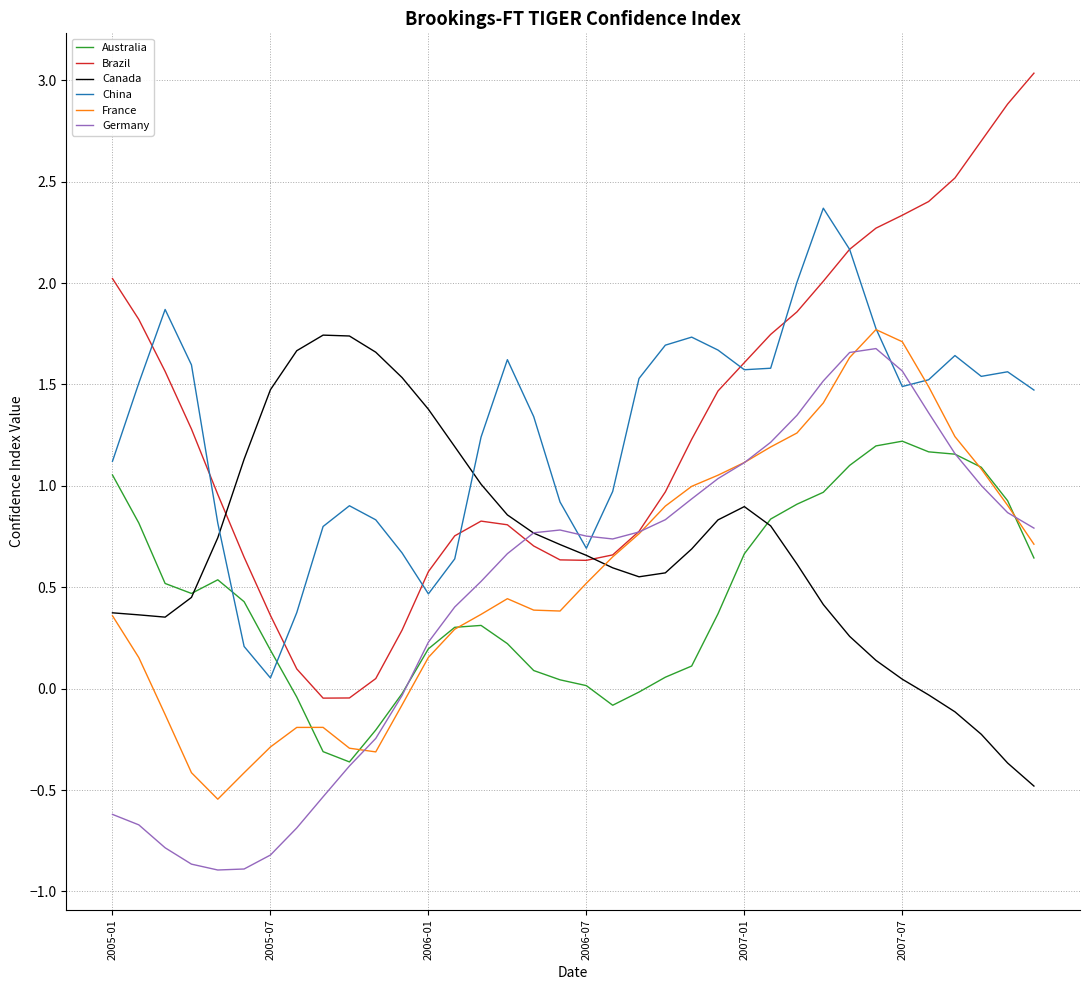

Which series has the largest range (max minus min)?

Brazil